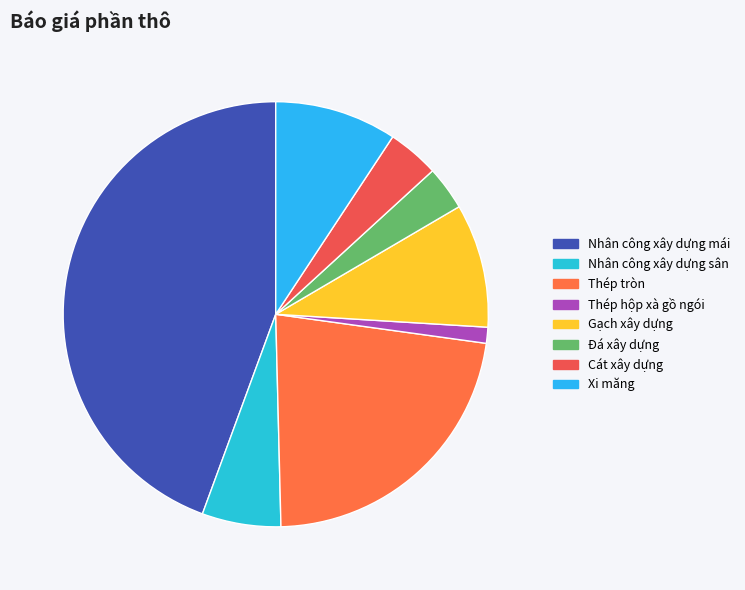

What percentage is the Đá xây dựng slice, to the nearest percent?

3%